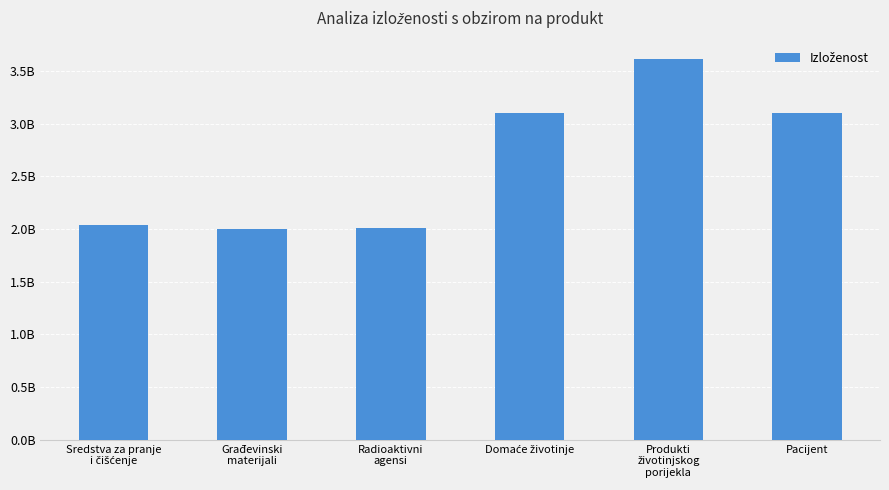

Approximately how many times larger is the value at Građevinski
materijali compared to Produkti
životinjskog
porijekla?

0.6